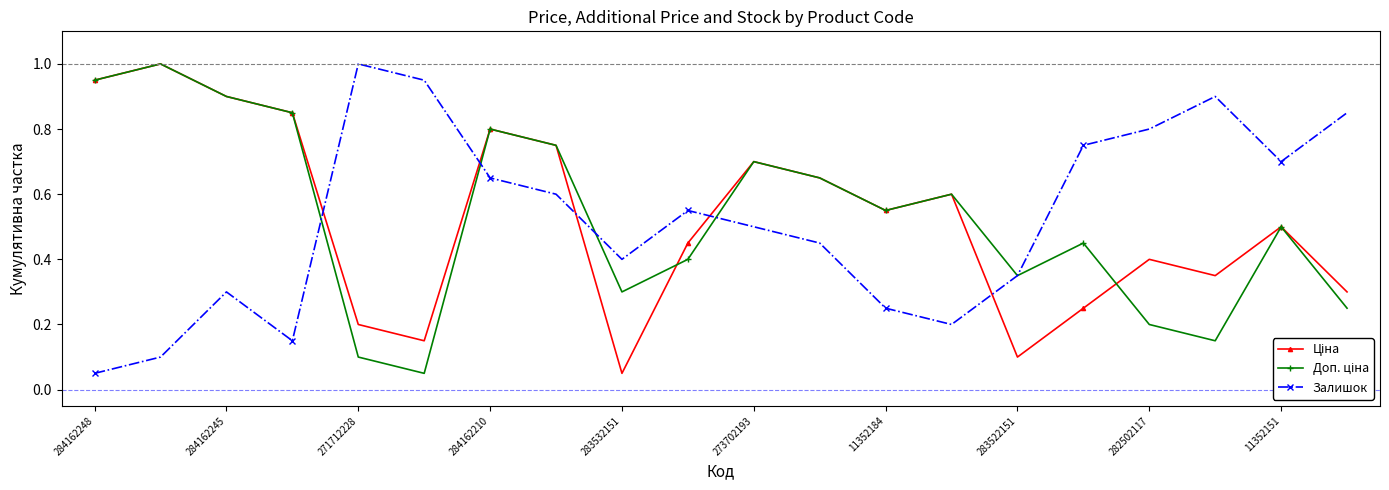

What is the greatest value displayed?

1.0